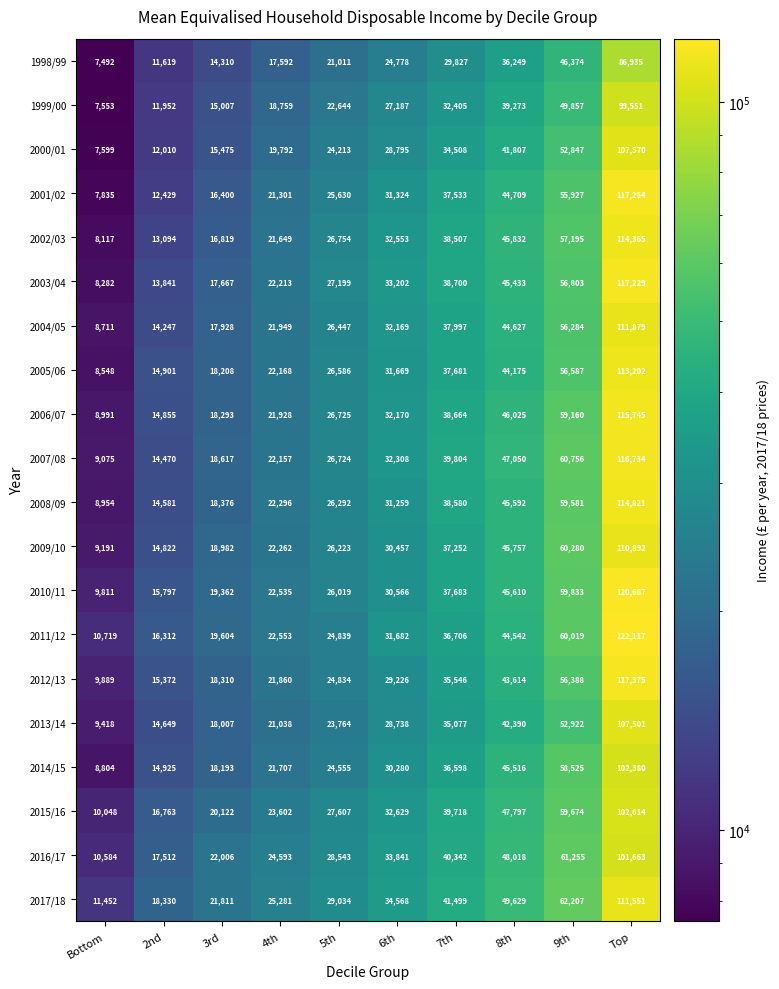

Rank the series at Bottom from lowest to highest value.

1998/99, 1999/00, 2000/01, 2001/02, 2002/03, 2003/04, 2005/06, 2004/05, 2014/15, 2008/09, 2006/07, 2007/08, 2009/10, 2013/14, 2010/11, 2012/13, 2015/16, 2016/17, 2011/12, 2017/18